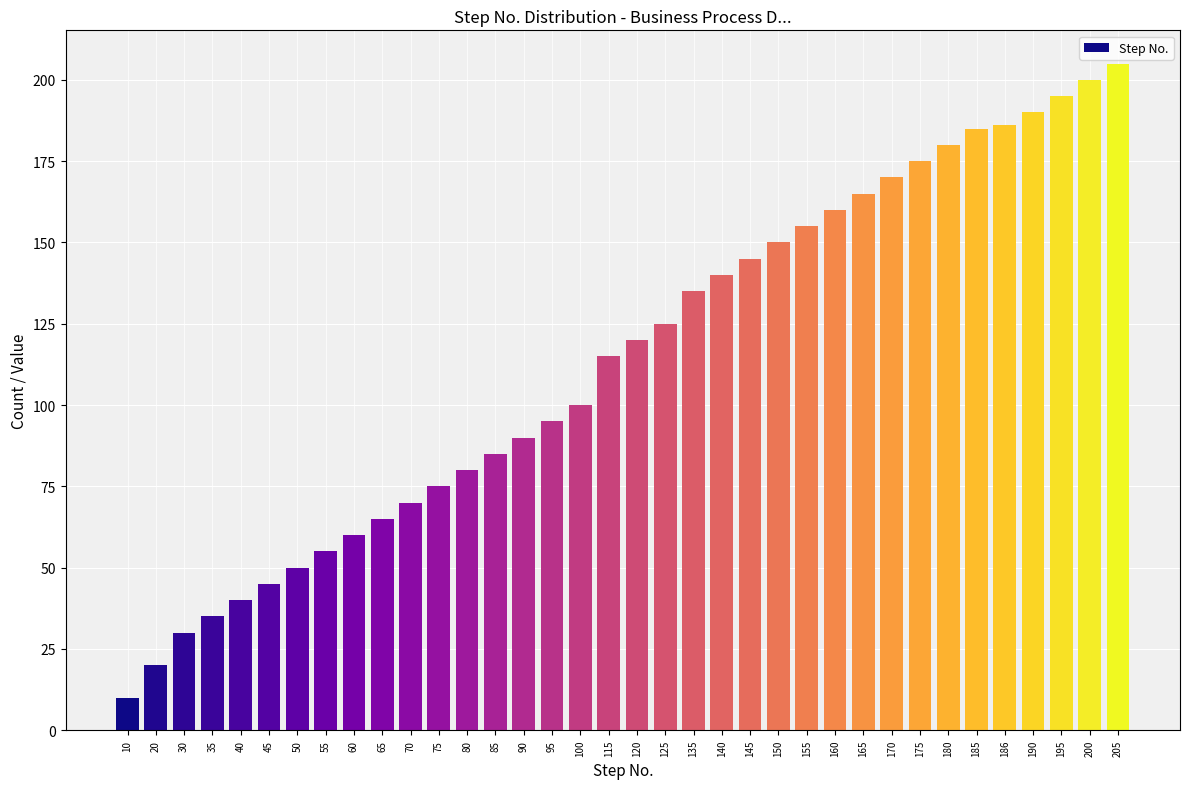

What is the sum of all values?

4101